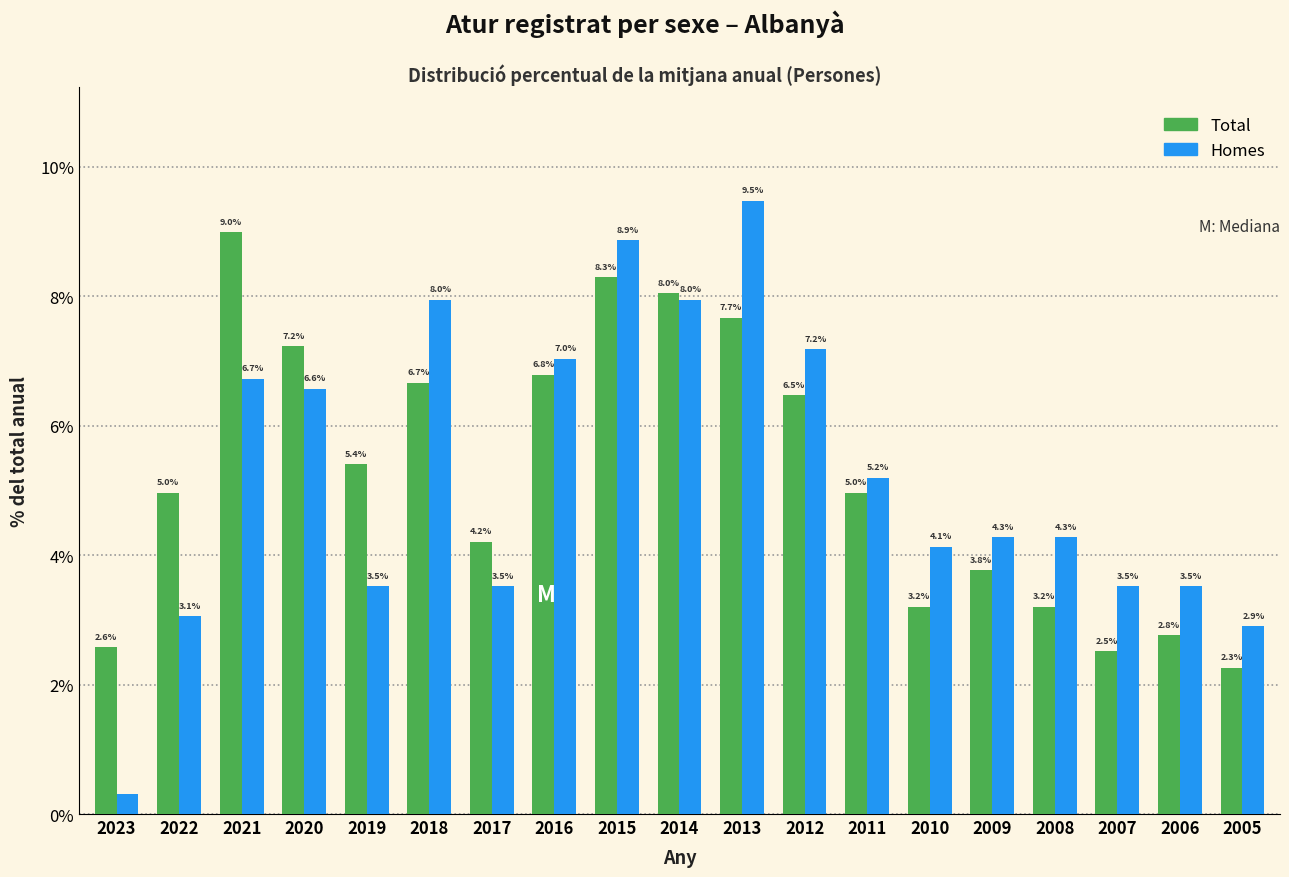

The value of Homes at 2010 is 4.1. True or false?

True